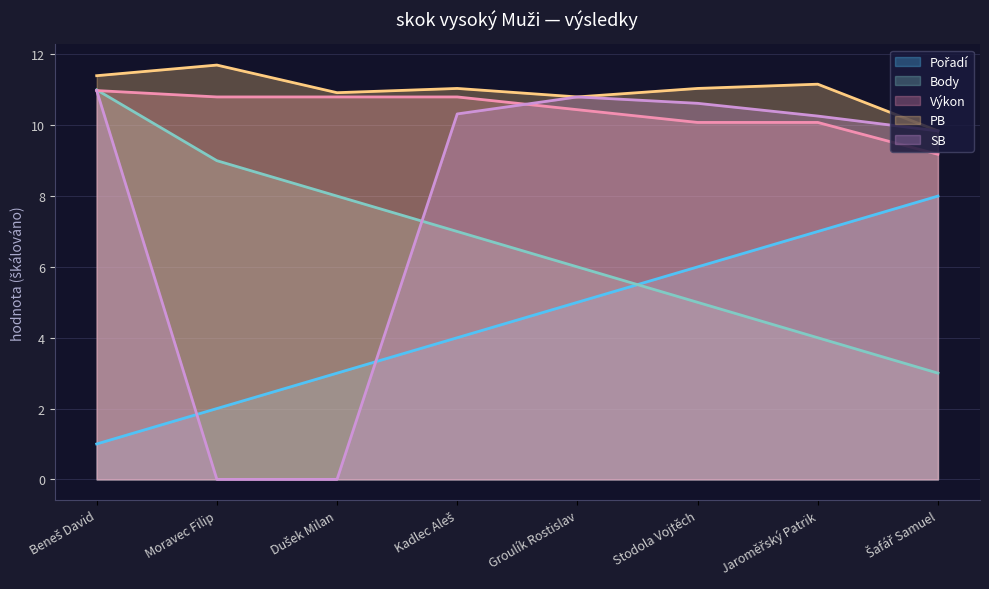

Where do Pořadí and Body first cross each other?

Groulík Rostislav and Stodola Vojtěch